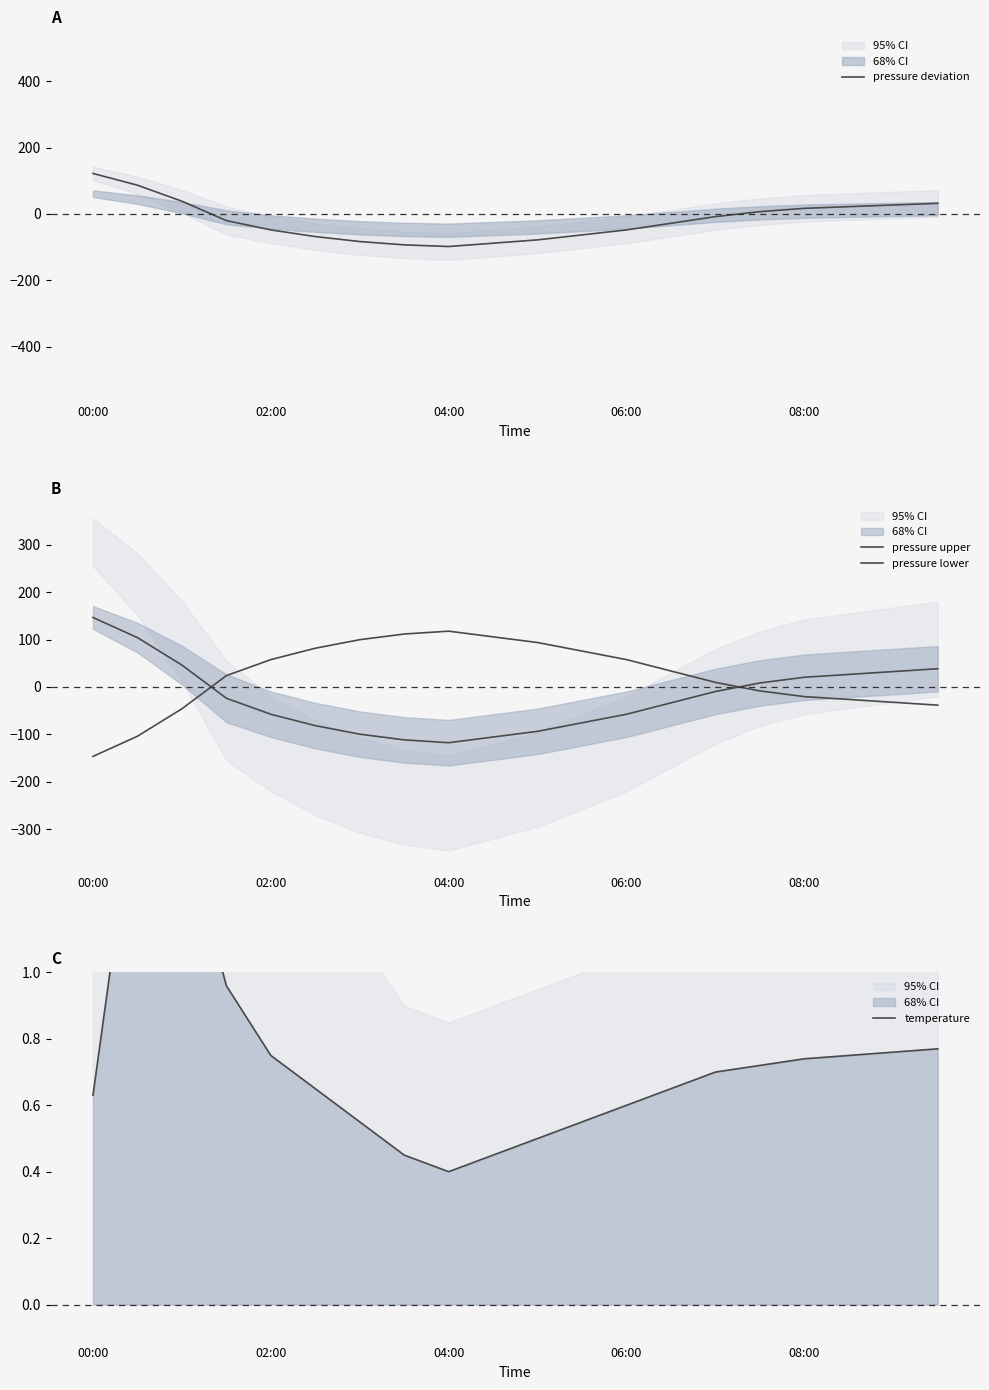

Rank the series by their maximum value, from lowest to highest.

temperature, pressure lower, pressure deviation, pressure upper